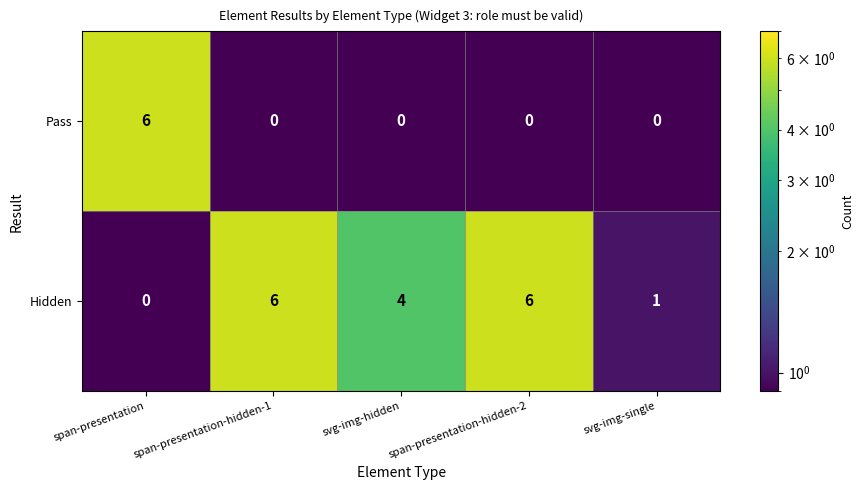

Which series has the largest total across all categories?

Hidden